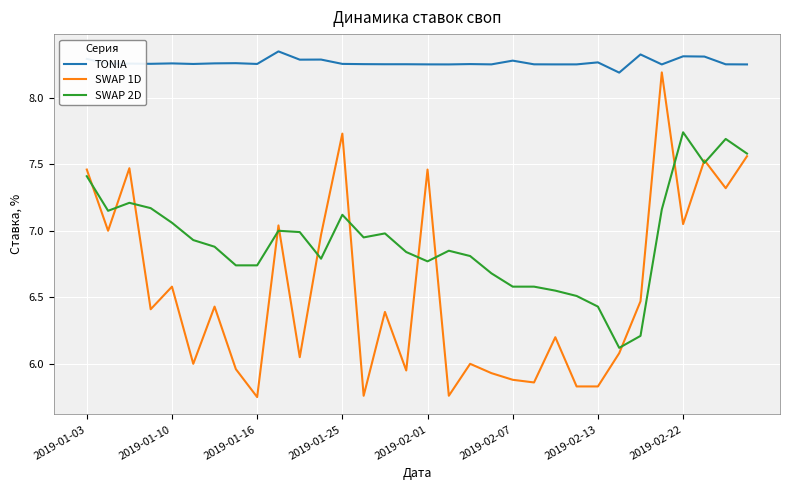

List the series in order of their peak value, lowest first.

SWAP 2D, SWAP 1D, TONIA